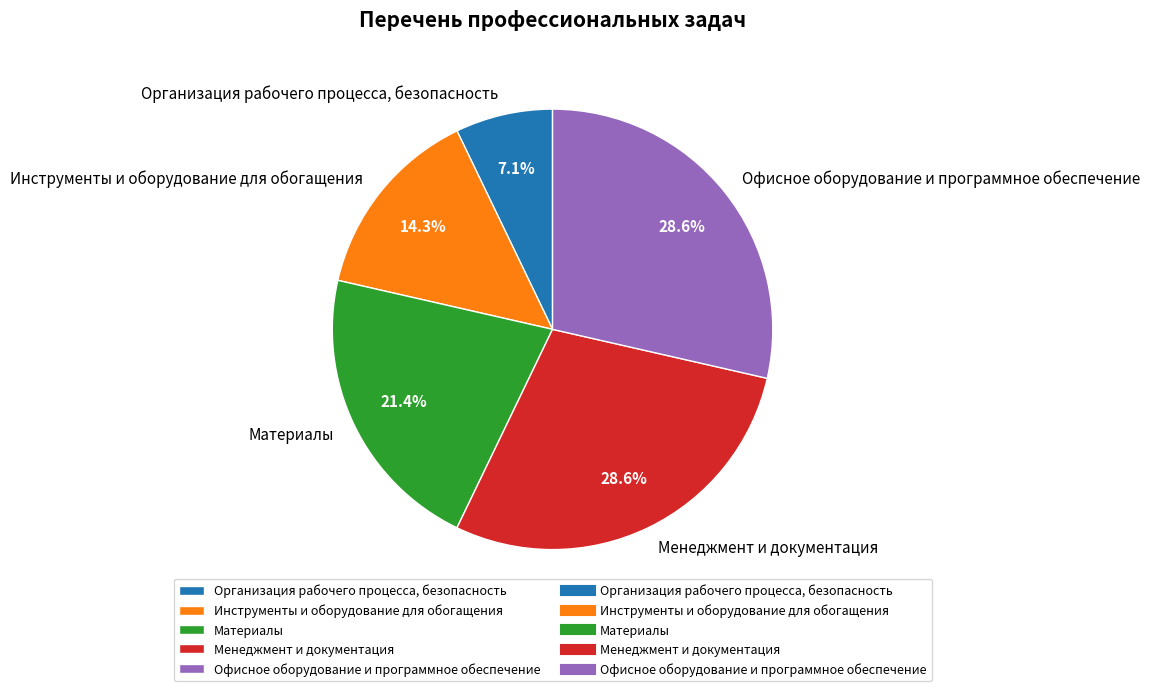

Count the number of slices in the pie.

5